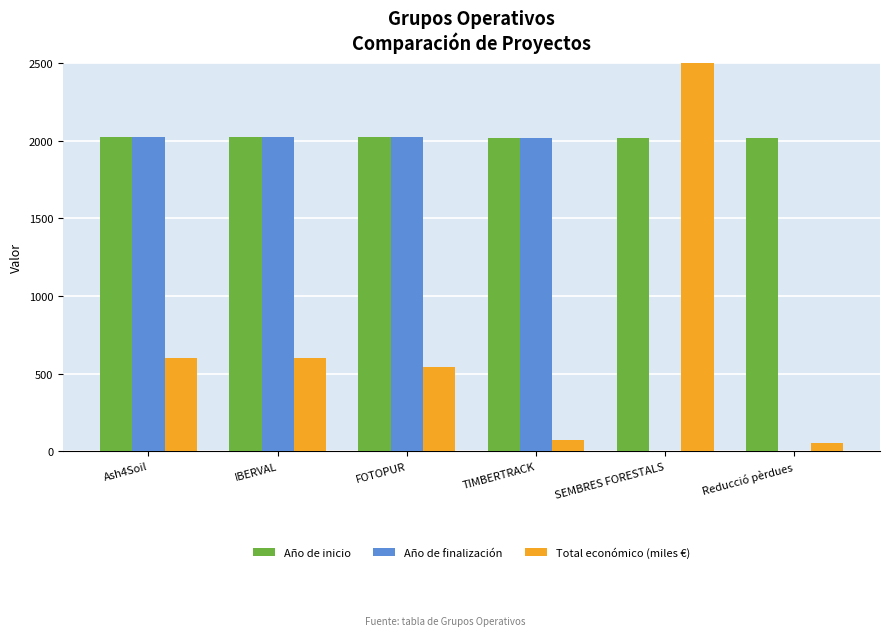

Which series has the largest total across all categories?

Año de inicio